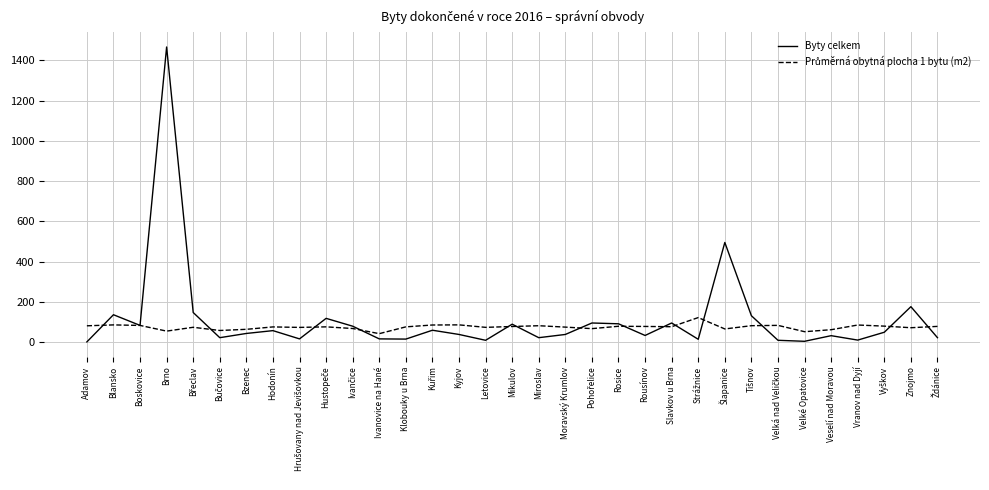

What is the total value across all series at Rousínov?

110.8